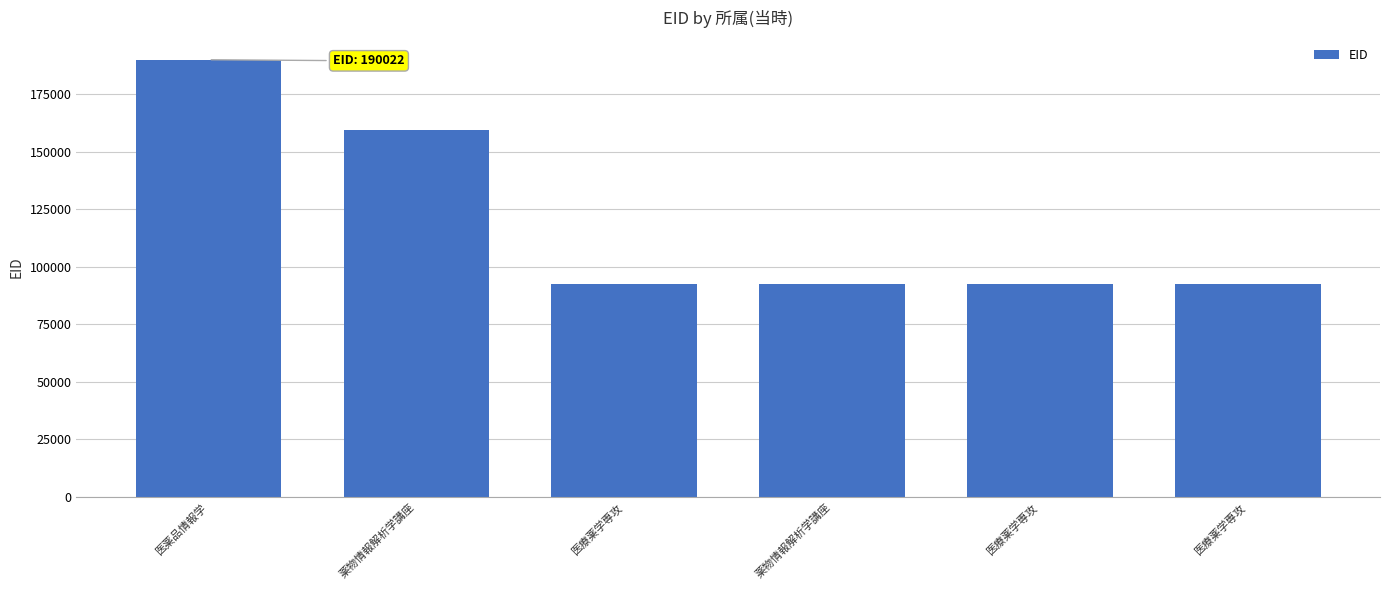

What is the label of the 3rd bar from the right?

薬物情報解析学講座